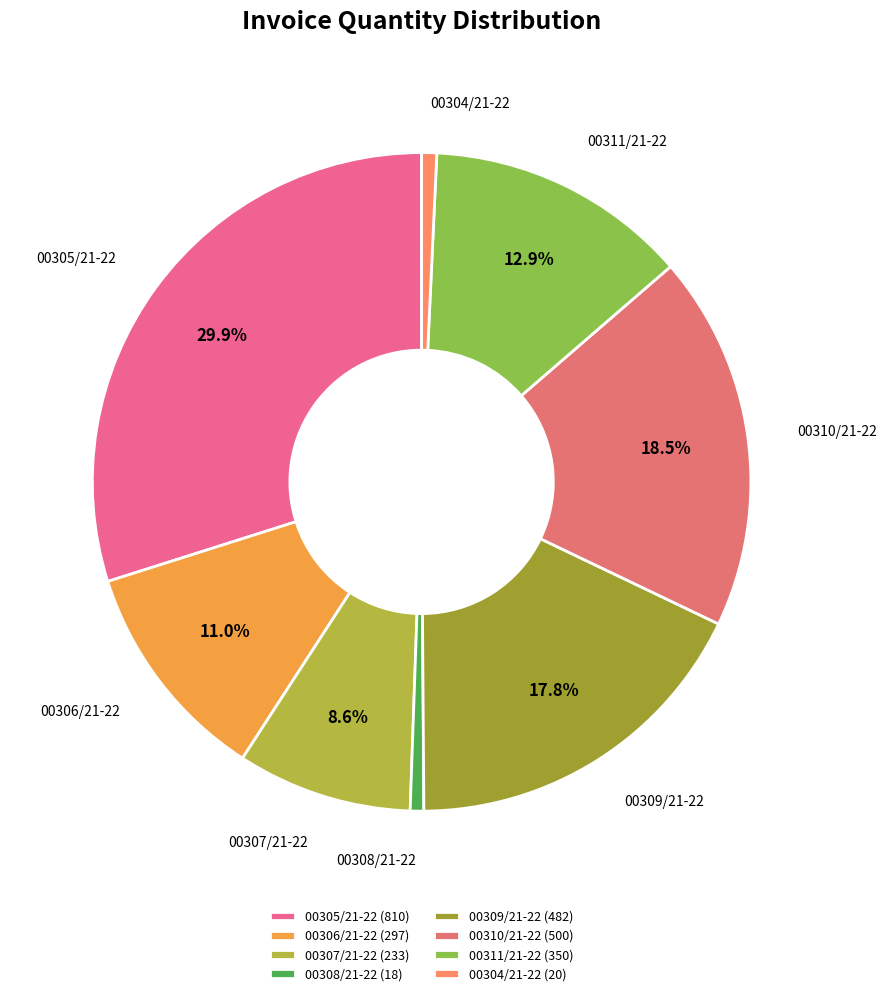

The 00305/21-22 slice represents 21% of the pie. True or false?

False